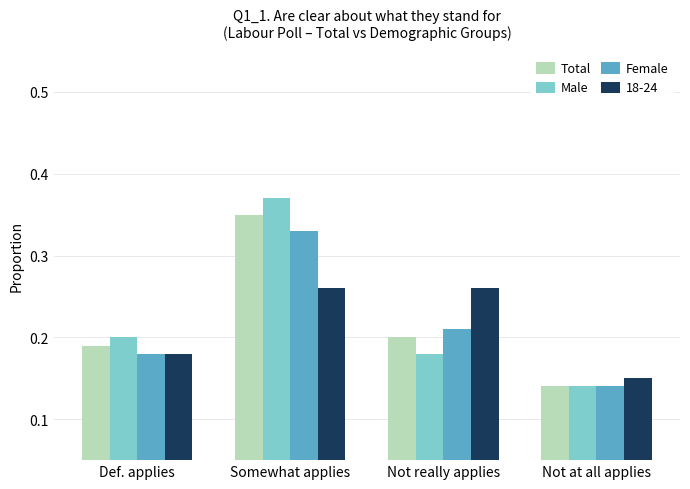

Rank the categories by Male value from highest to lowest.

Somewhat applies, Def. applies, Not really applies, Not at all applies